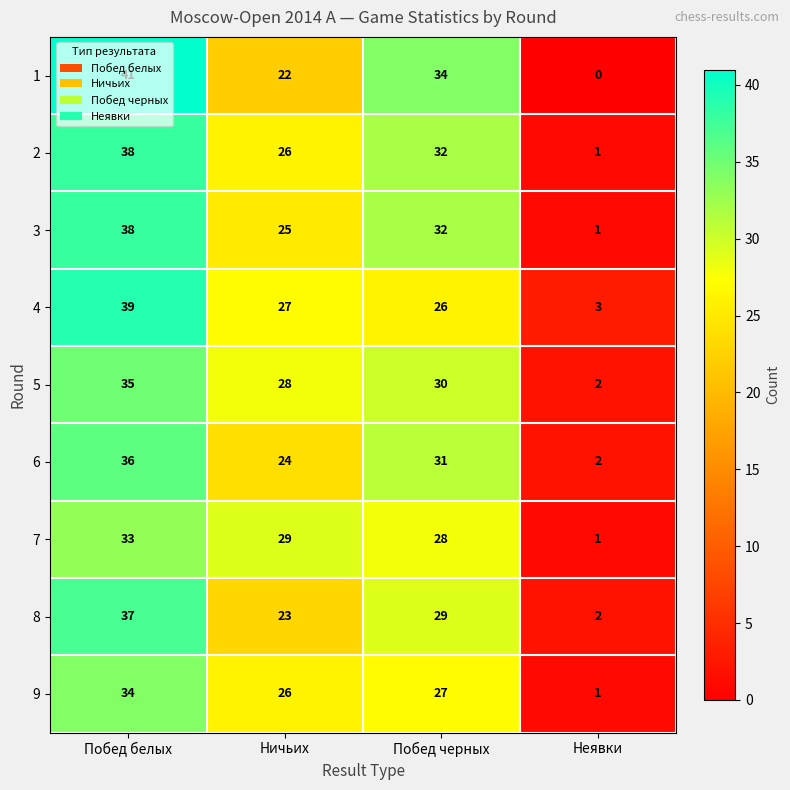

What is the spread (max minus min) of values at Побед черных?

8